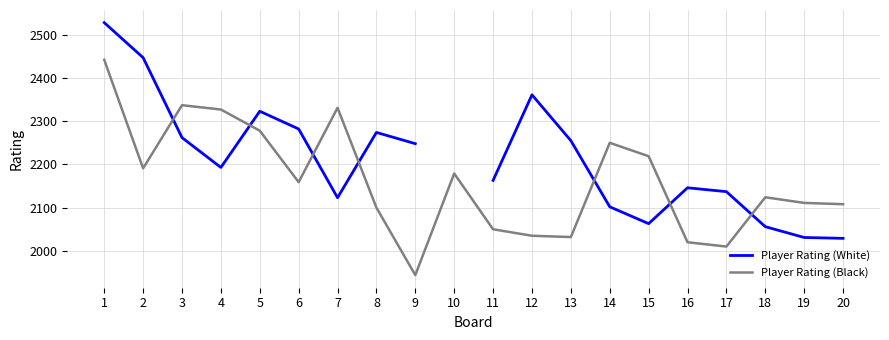

What is the average value of the Player Rating (Black) series?

2162